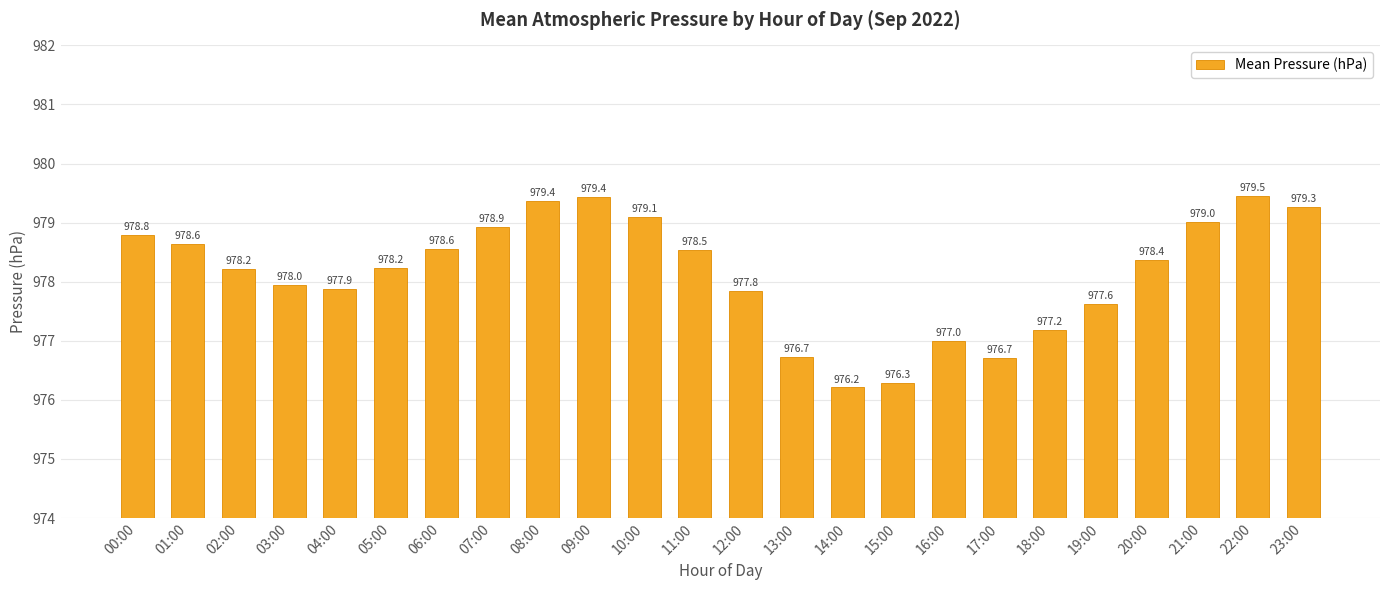

What is the value of the 11th bar from the left?

979.1